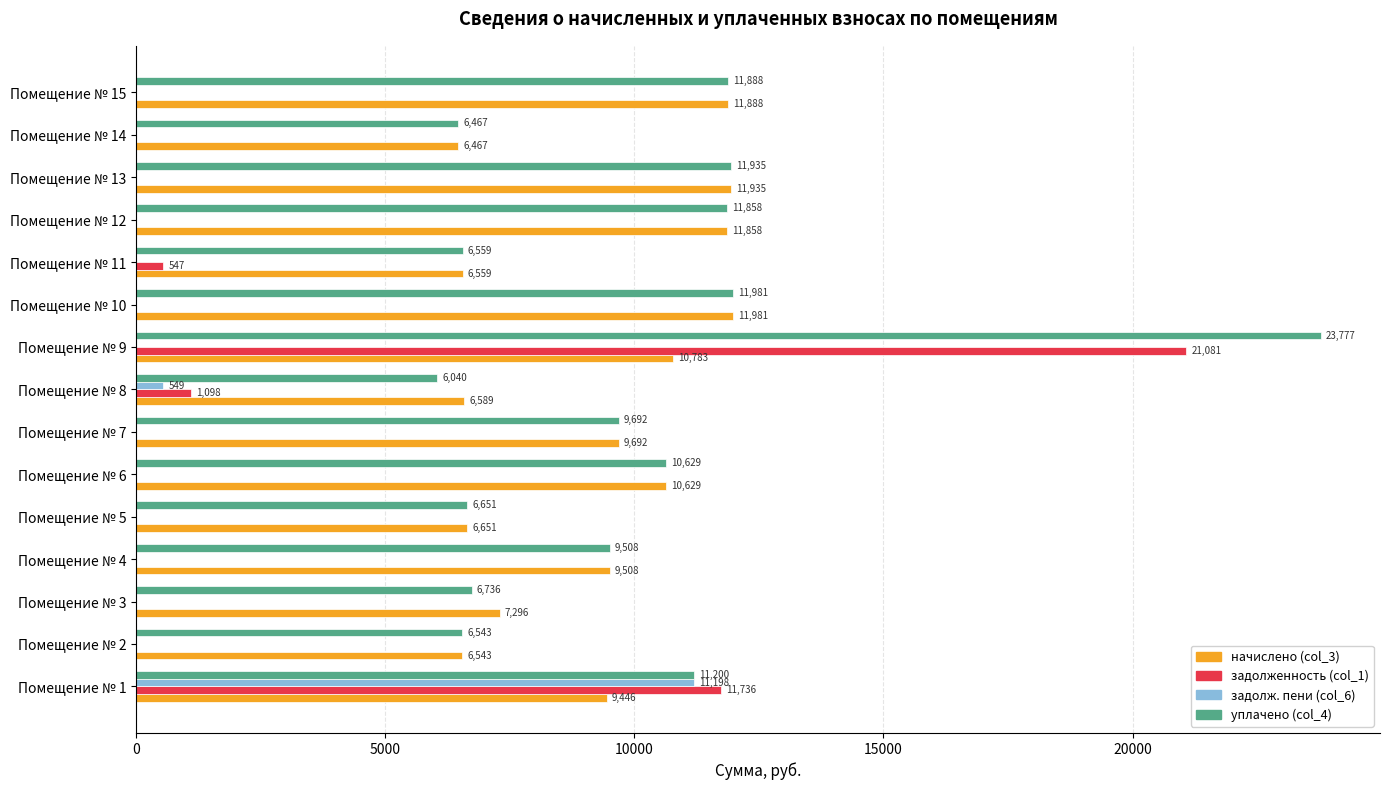

What is the sum of all задолженность (col_1) values?

34462.2